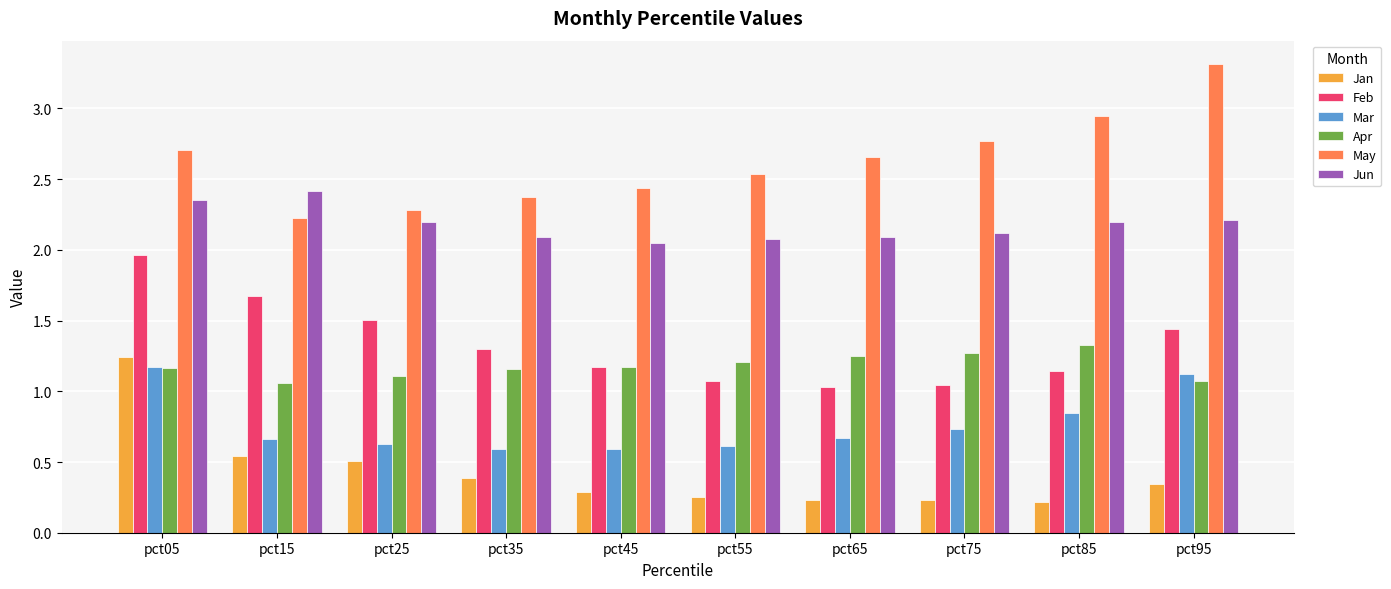

The Jun series shows 0.6 at pct25. True or false?

False